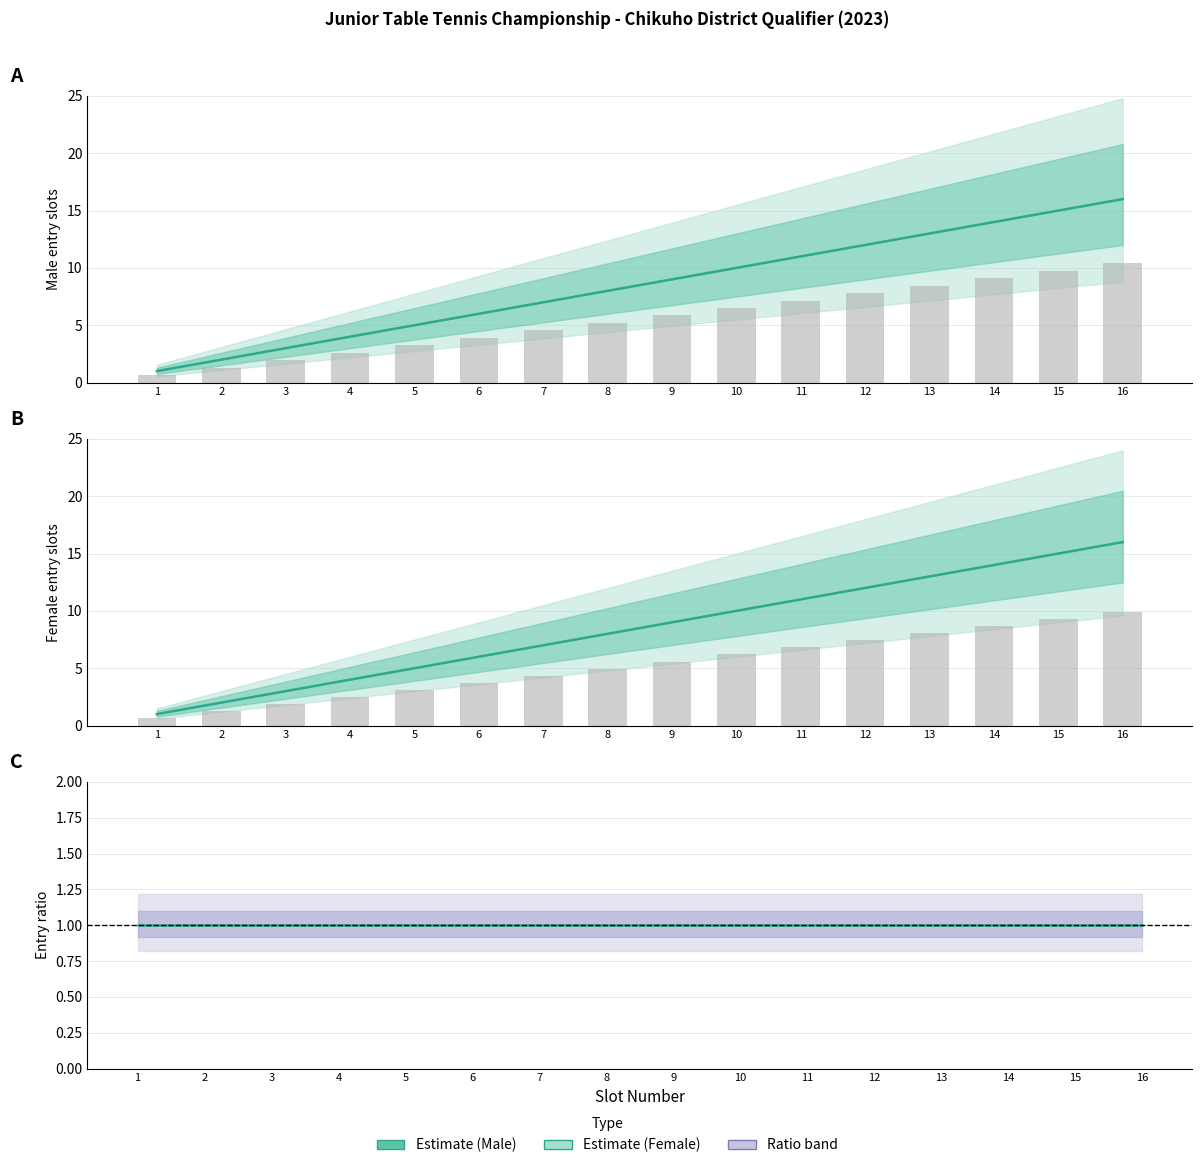

At which category is the sum across all series the highest?

16